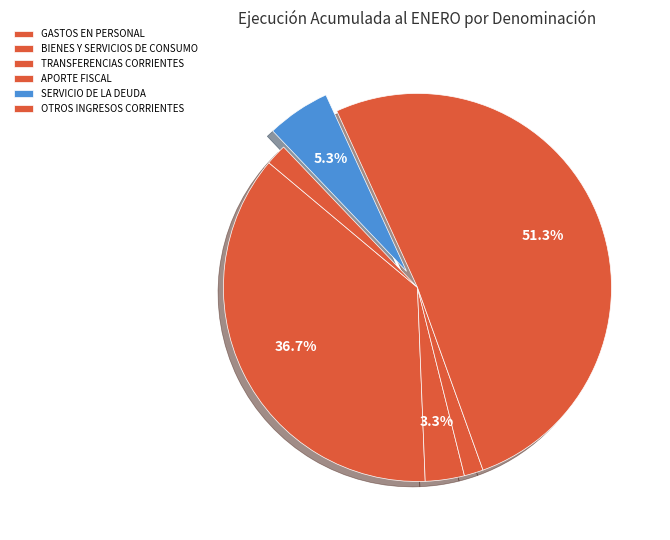

How many segments does this pie chart have?

6